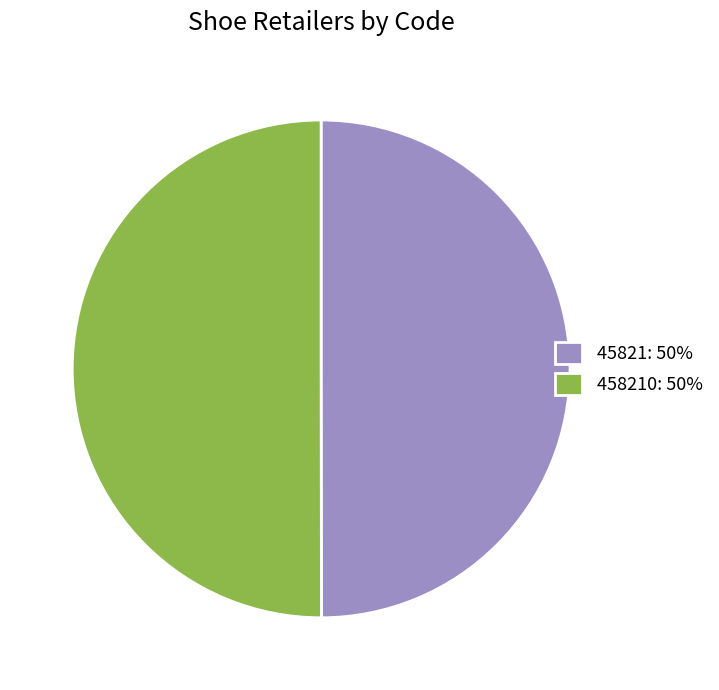

Do 45821: 50% and 458210: 50% together represent more than half of the pie?

Yes